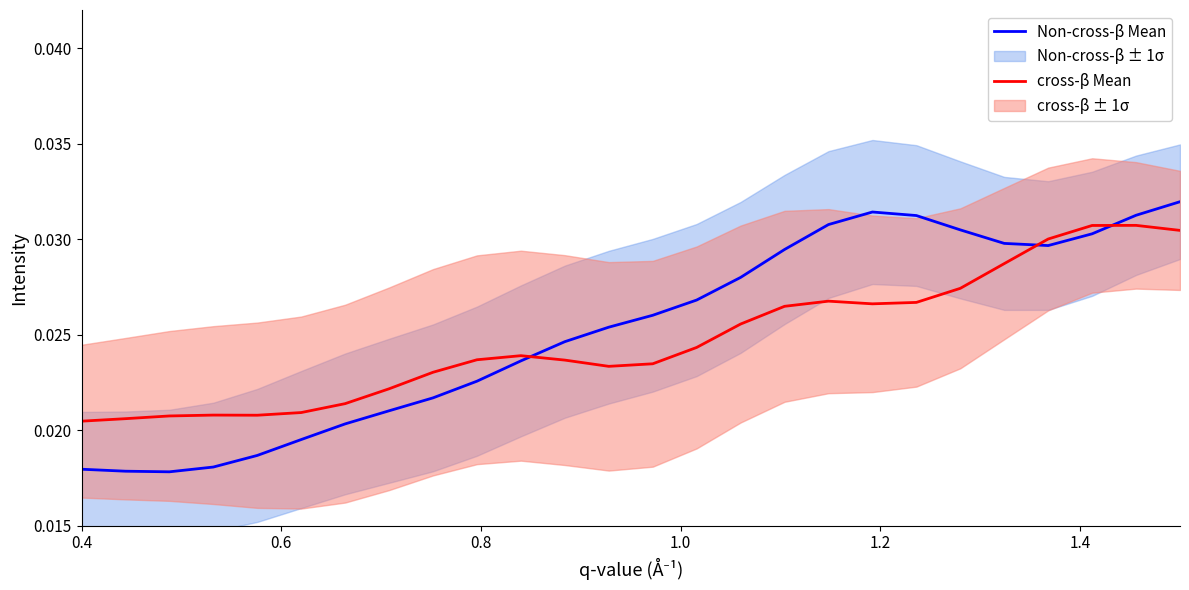

Which series ends up on top after the final intersection of Non-cross-β Mean and cross-β Mean?

Non-cross-β Mean